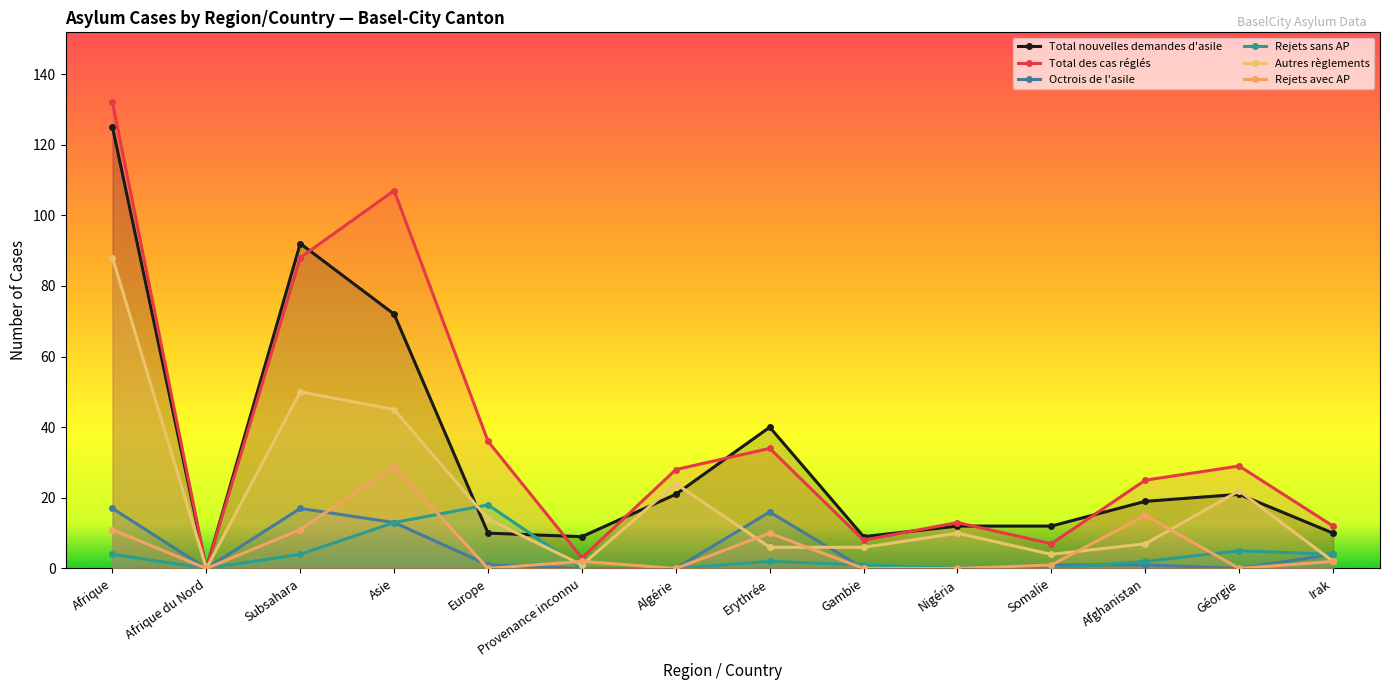

After their last crossing, which series has the higher values: Rejets sans AP or Octrois de l'asile?

Rejets sans AP